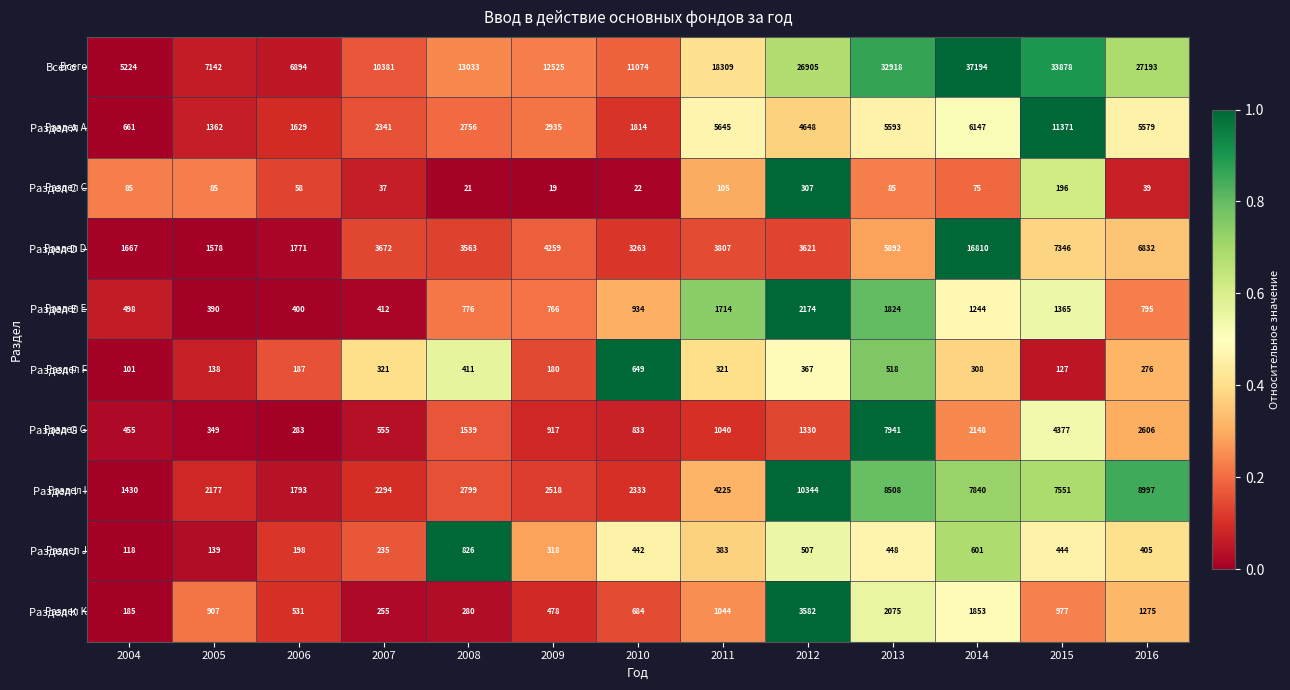

Which series has the largest total across all categories?

Всего